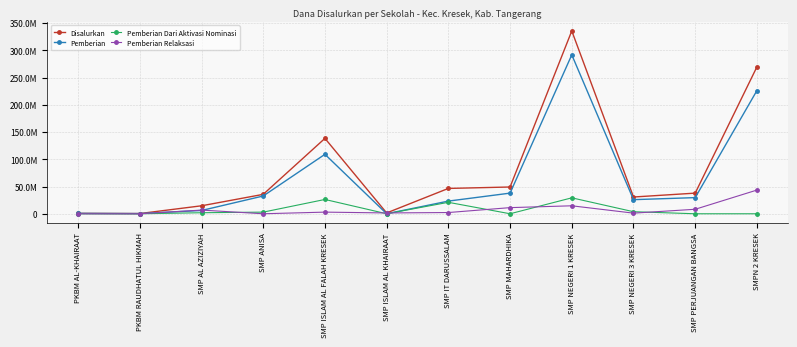

True or false: Pemberian has a value of 1245946 at PKBM AL-KHAIRAAT.

False